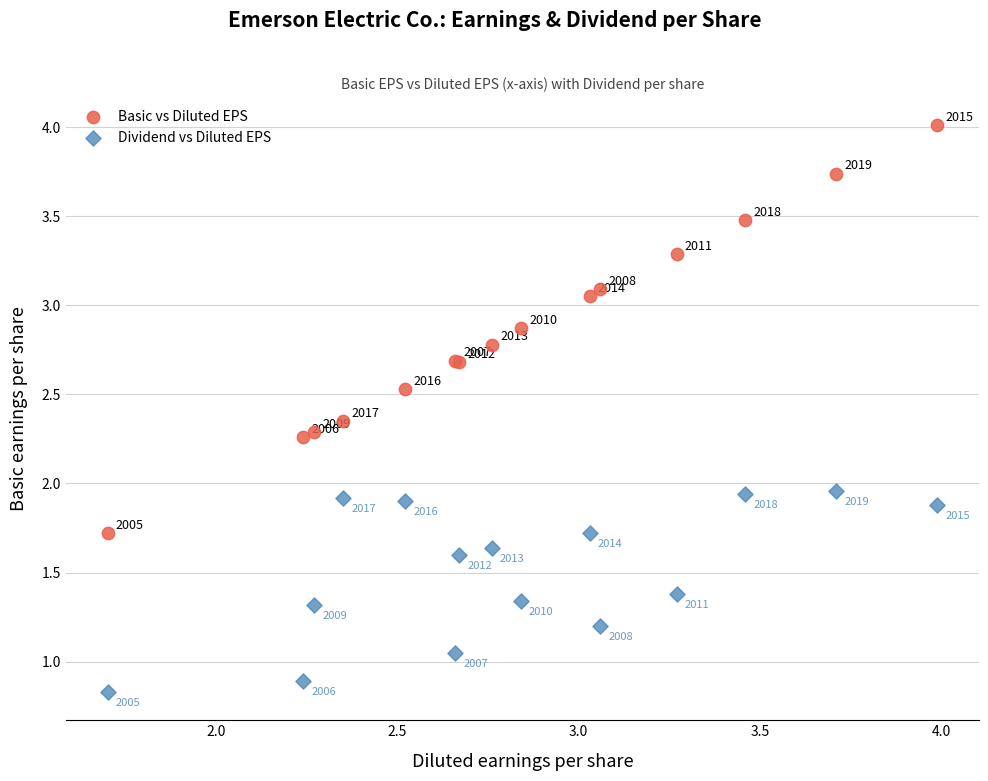

Which series reaches the minimum Y coordinate?

Dividend vs Diluted EPS